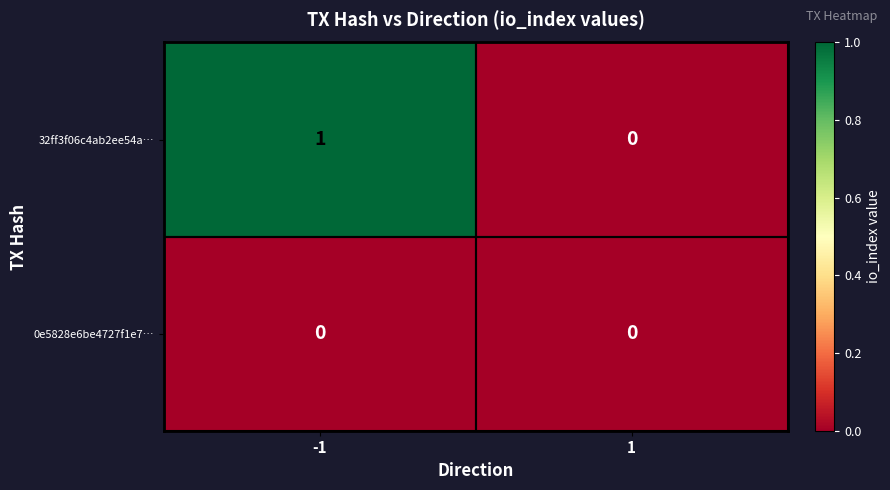

Which series has the widest spread of values?

32ff3f06c4ab2ee54a…